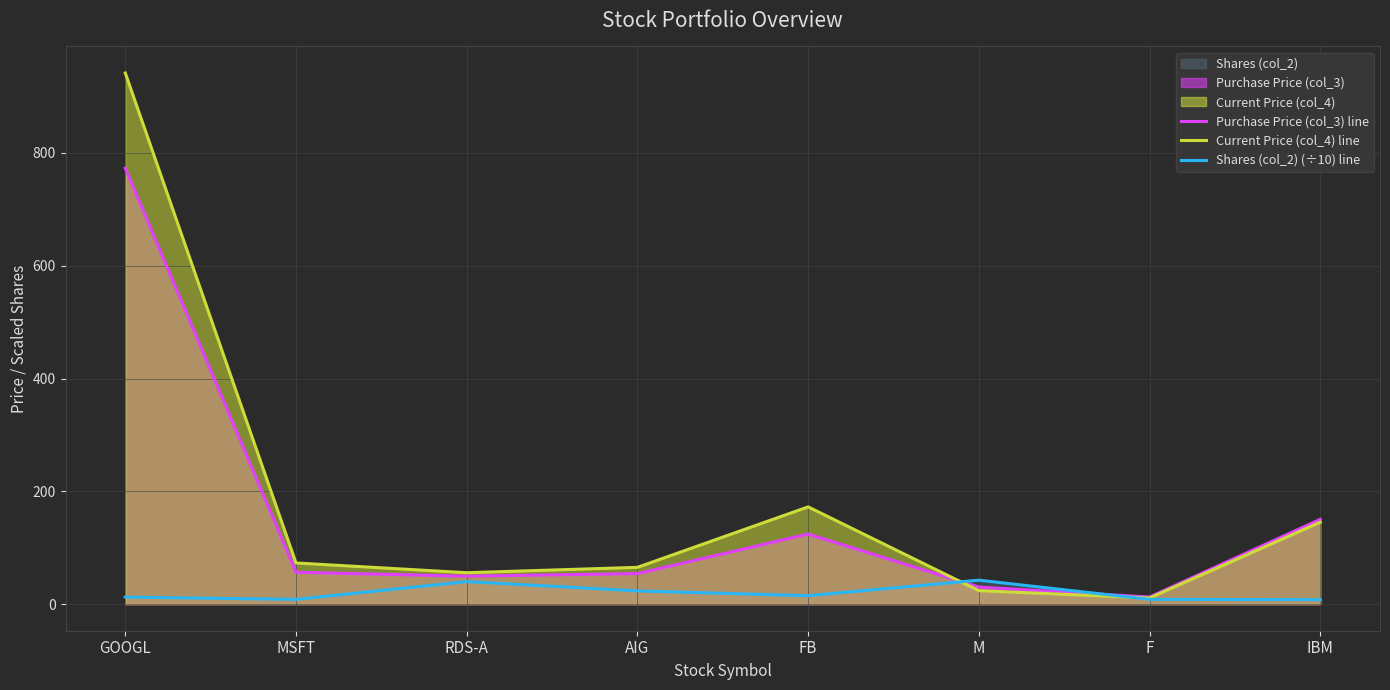

List the labels in order of Shares (col_2) (÷10) line value, largest first.

M, RDS-A, AIG, FB, GOOGL, MSFT, F, IBM